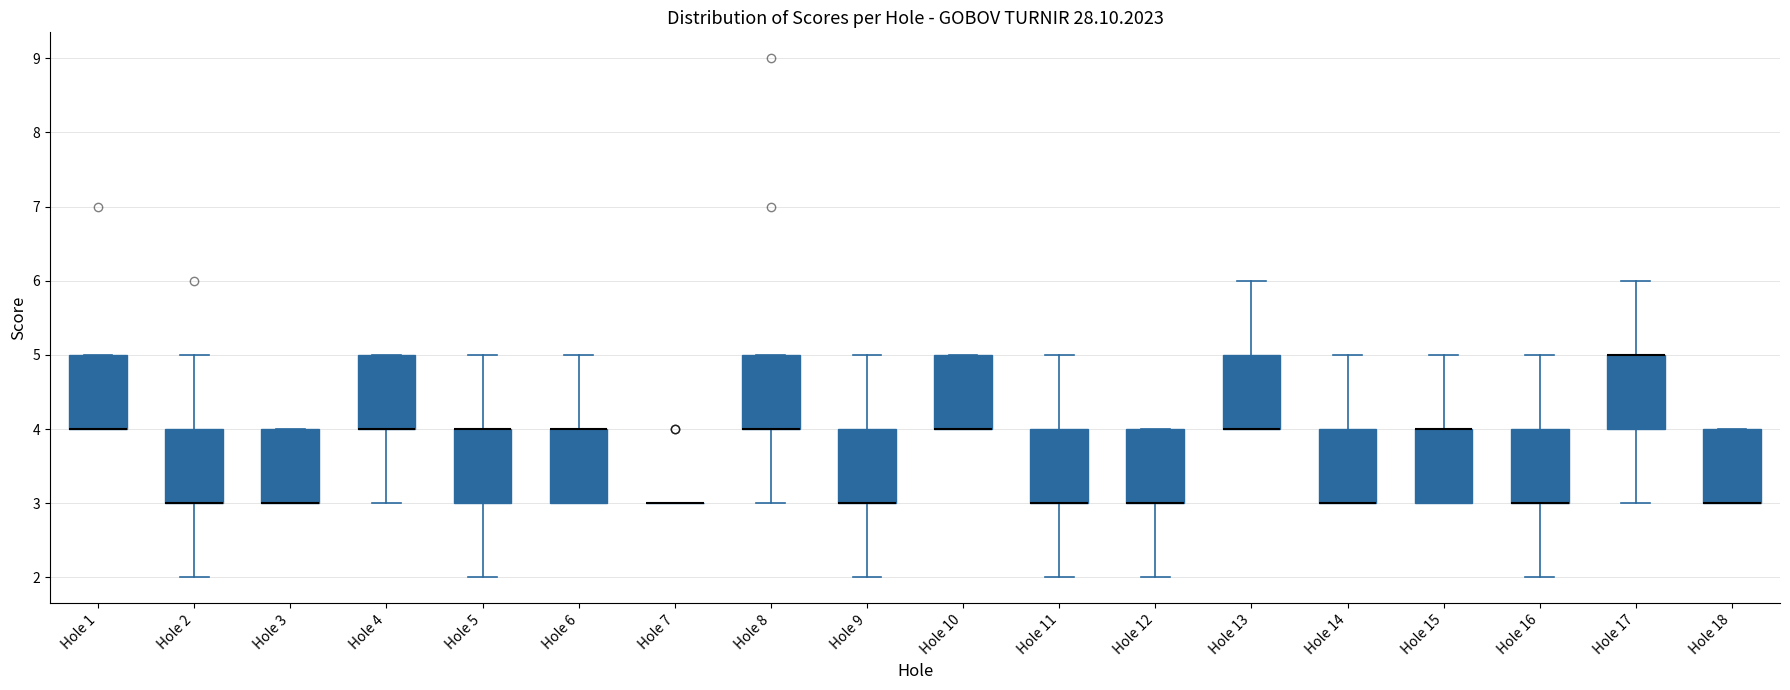

Reading left to right, read every box against the y-axis: the position of its median line, the range the box covers, and the ends of its whiskers. The values are not printed on the chart, so give them approximately, as read against the axis.

Hole 1: median 4 (drawn on the box's lower edge), box 4 to 5, whiskers 4 to 5
Hole 2: median 3 (drawn on the box's lower edge), box 3 to 4, whiskers 2 to 5
Hole 3: median 3 (drawn on the box's lower edge), box 3 to 4, whiskers 3 to 4
Hole 4: median 4 (drawn on the box's lower edge), box 4 to 5, whiskers 3 to 5
Hole 5: median 4 (drawn on the box's upper edge), box 3 to 4, whiskers 2 to 5
Hole 6: median 4 (drawn on the box's upper edge), box 3 to 4, whiskers 3 to 5
Hole 7: box collapsed to a line at 3, whiskers 3 to 3
Hole 8: median 4 (drawn on the box's lower edge), box 4 to 5, whiskers 3 to 5
Hole 9: median 3 (drawn on the box's lower edge), box 3 to 4, whiskers 2 to 5
Hole 10: median 4 (drawn on the box's lower edge), box 4 to 5, whiskers 4 to 5
Hole 11: median 3 (drawn on the box's lower edge), box 3 to 4, whiskers 2 to 5
Hole 12: median 3 (drawn on the box's lower edge), box 3 to 4, whiskers 2 to 4
Hole 13: median 4 (drawn on the box's lower edge), box 4 to 5, whiskers 4 to 6
Hole 14: median 3 (drawn on the box's lower edge), box 3 to 4, whiskers 3 to 5
Hole 15: median 4 (drawn on the box's upper edge), box 3 to 4, whiskers 3 to 5
Hole 16: median 3 (drawn on the box's lower edge), box 3 to 4, whiskers 2 to 5
Hole 17: median 5 (drawn on the box's upper edge), box 4 to 5, whiskers 3 to 6
Hole 18: median 3 (drawn on the box's lower edge), box 3 to 4, whiskers 3 to 4